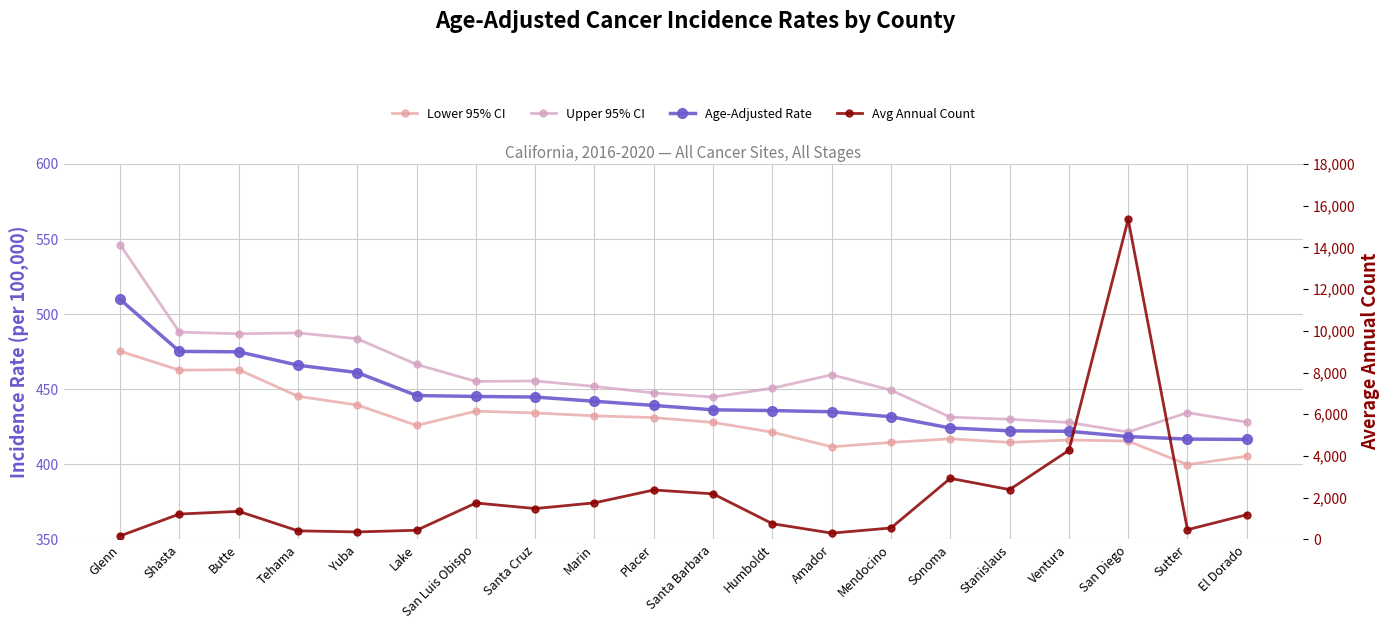

What is the minimum value for Avg Annual Count?

170.0